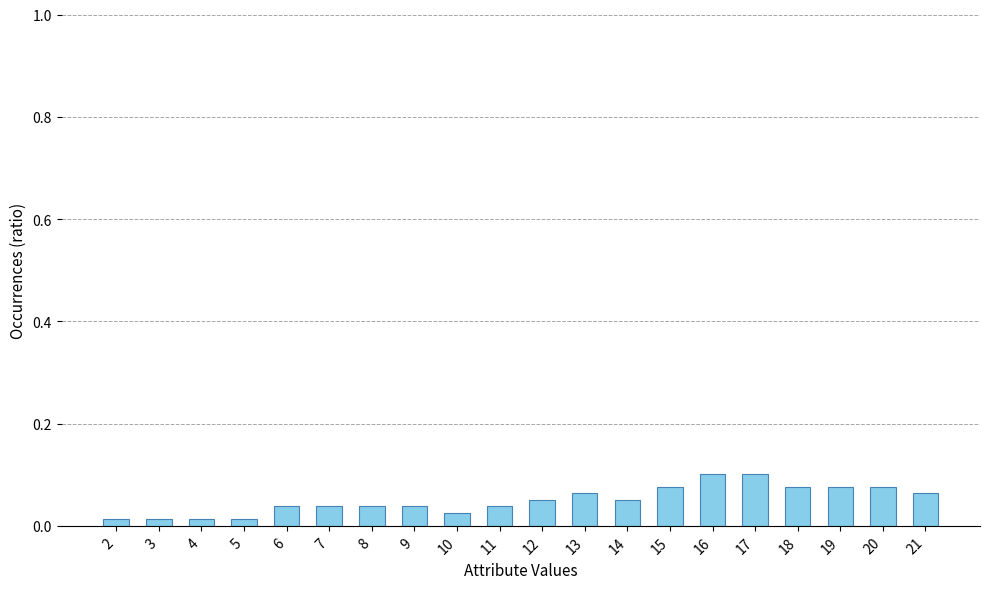

Is it true that the value at 11 is 0.1?

False